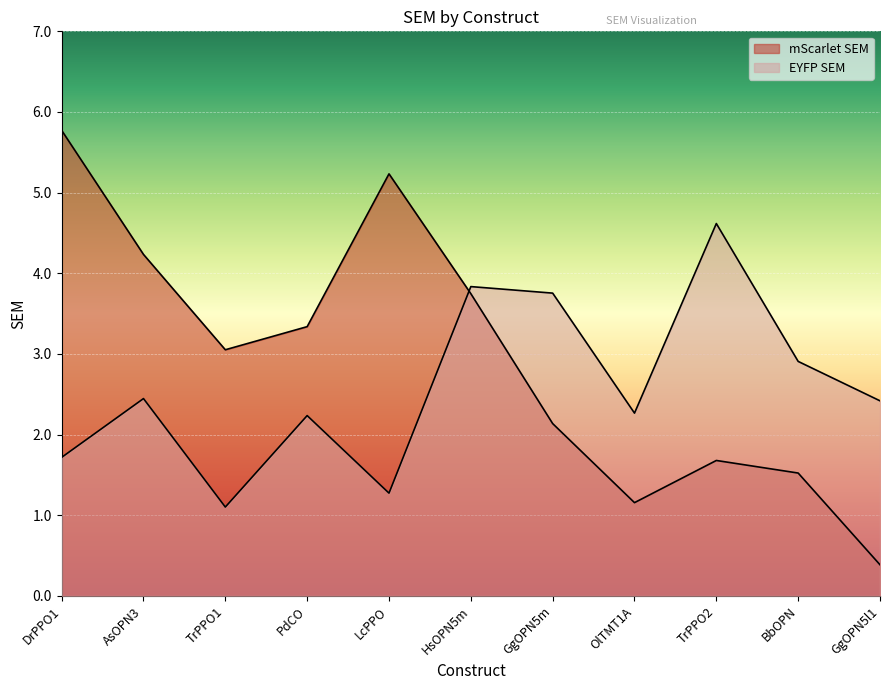

The value of EYFP SEM at GgOPN5l1 is 3.2. True or false?

False